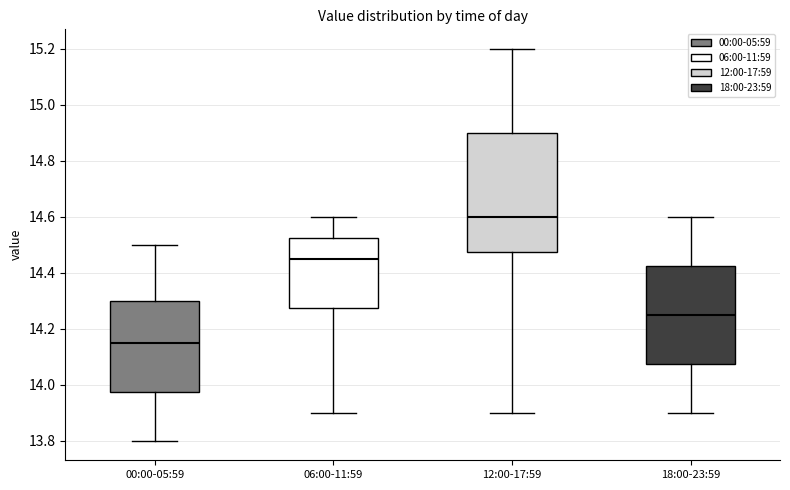

Reading left to right, read every box against the y-axis: the position of its median line, the range the box covers, and the ends of its whiskers. The values are not printed on the chart, so give them approximately, as read against the axis.

00:00-05:59: median 14.16, box 13.98 to 14.30, whiskers 13.80 to 14.50
06:00-11:59: median 14.46, box 14.28 to 14.52, whiskers 13.90 to 14.60
12:00-17:59: median 14.60, box 14.48 to 14.90, whiskers 13.90 to 15.20
18:00-23:59: median 14.26, box 14.08 to 14.42, whiskers 13.90 to 14.60